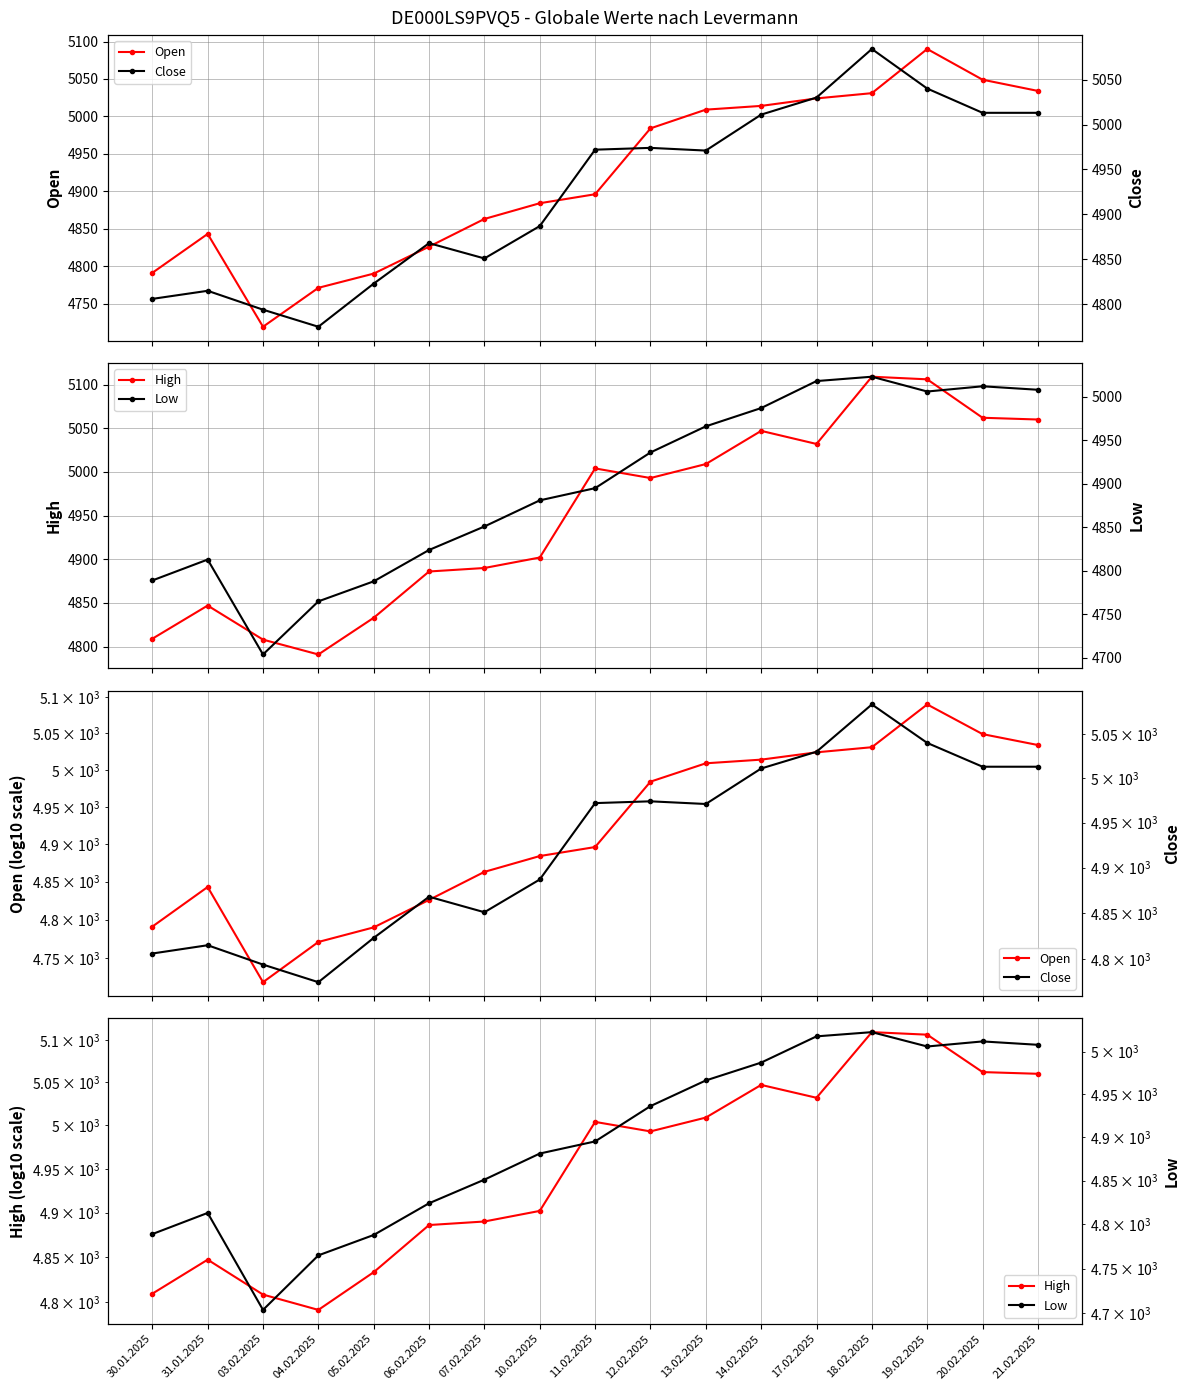

How many values in the Close series exceed 4971?

8